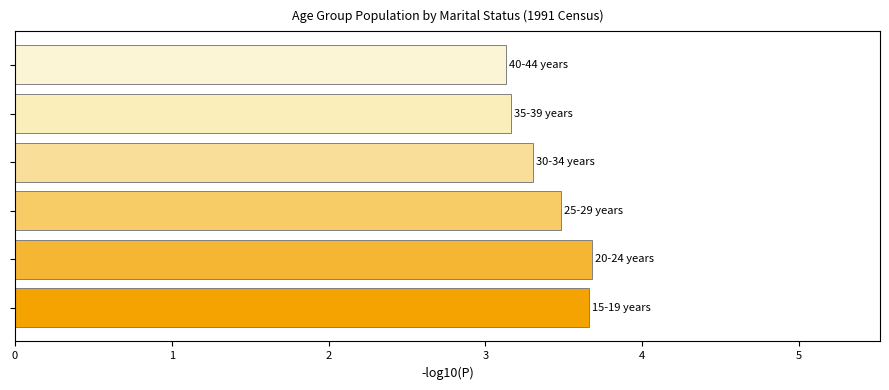

What is the difference between the maximum and minimum values?

0.5